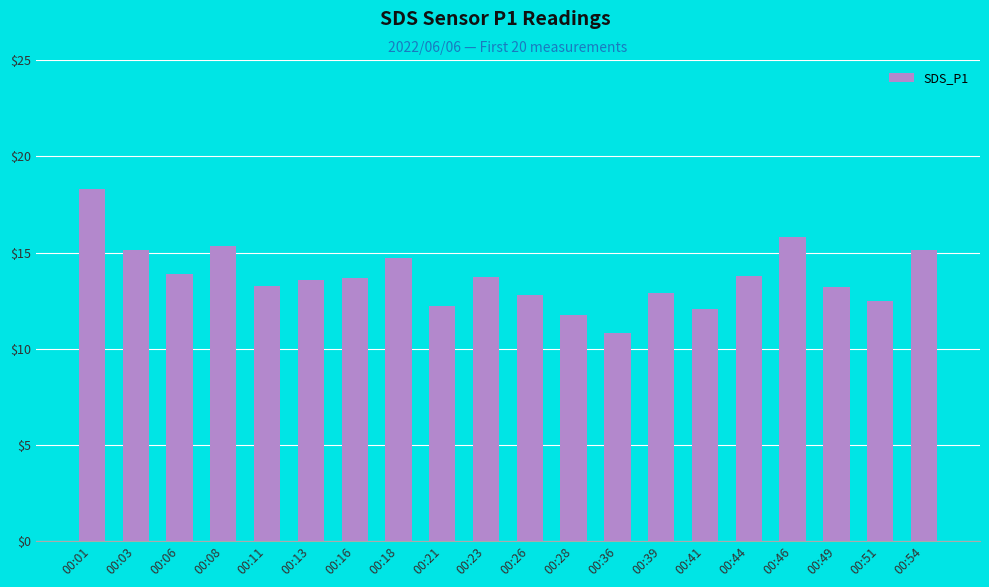

What is the greatest value displayed?

18.3